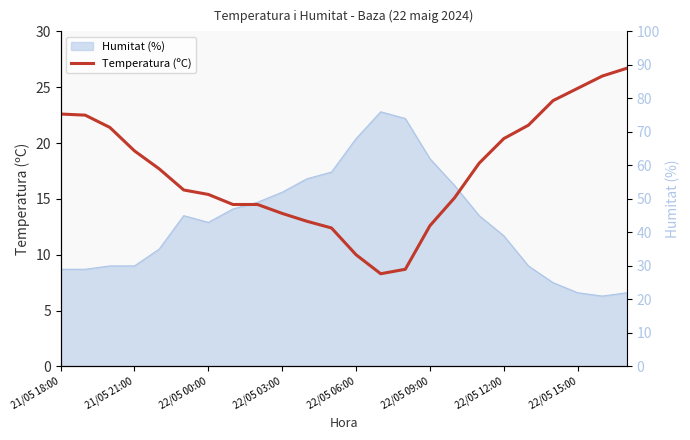

The chart shows a value of 21.6 at 19. True or false?

True